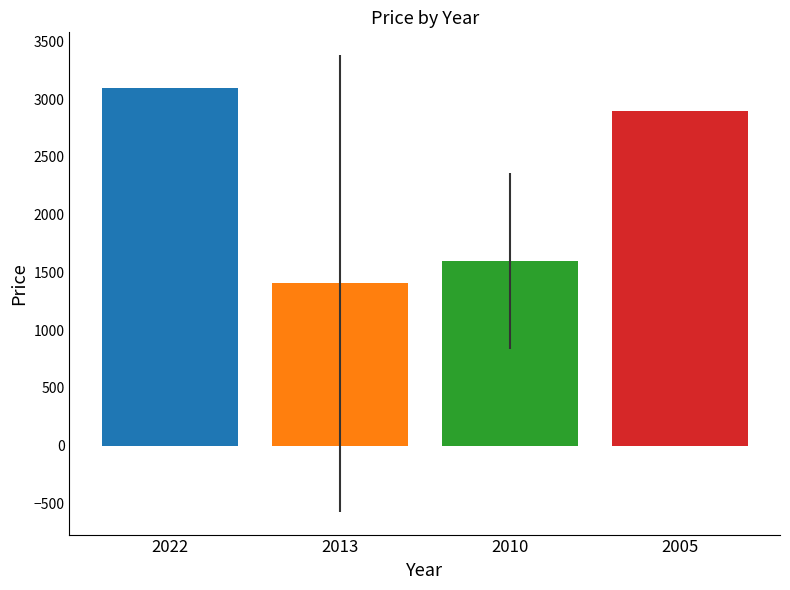

Between 2022 and 2010, which is larger?

2022